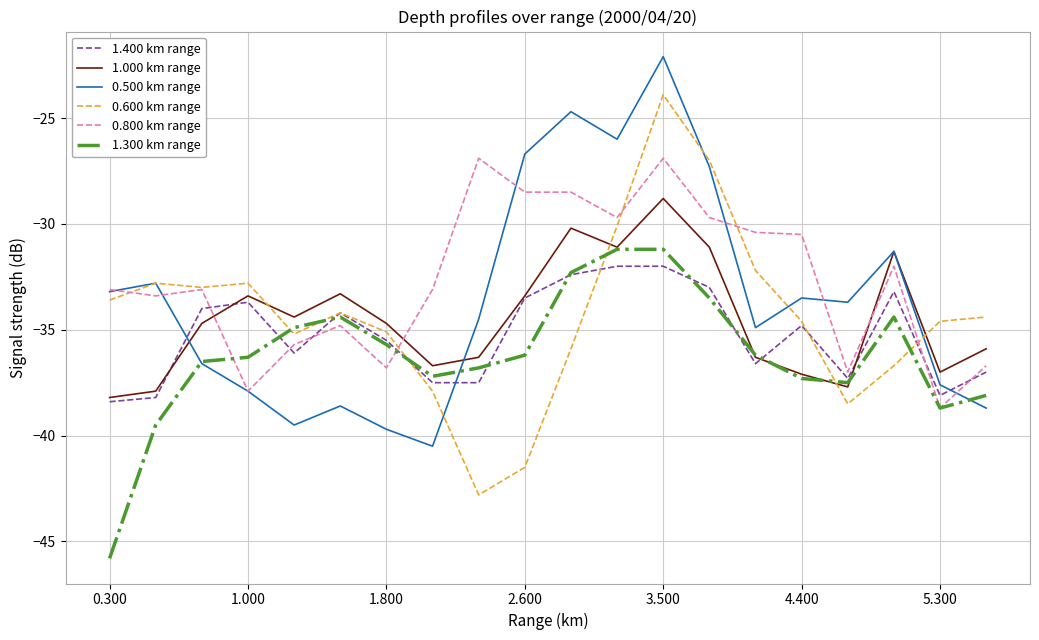

What is the difference between the maximum and minimum values in the 1.300 km range series?

14.6